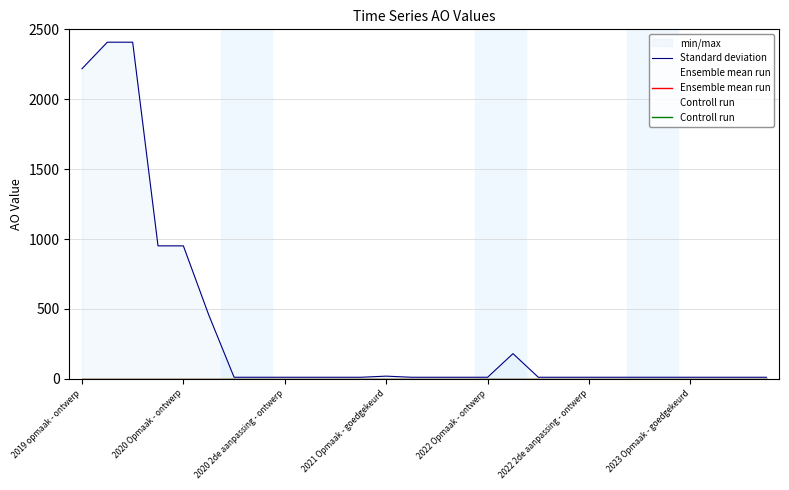

What is the difference between the highest and lowest values at 13?

11